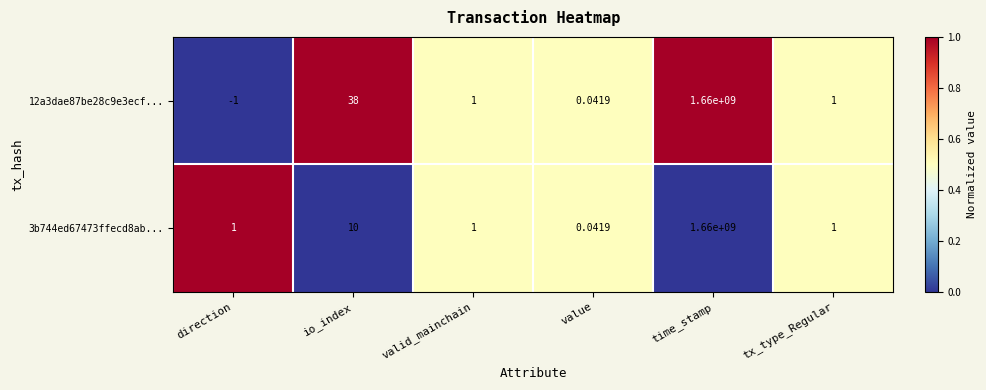

Which series changed the most between direction and valid_mainchain?

12a3dae87be28c9e3ecf...